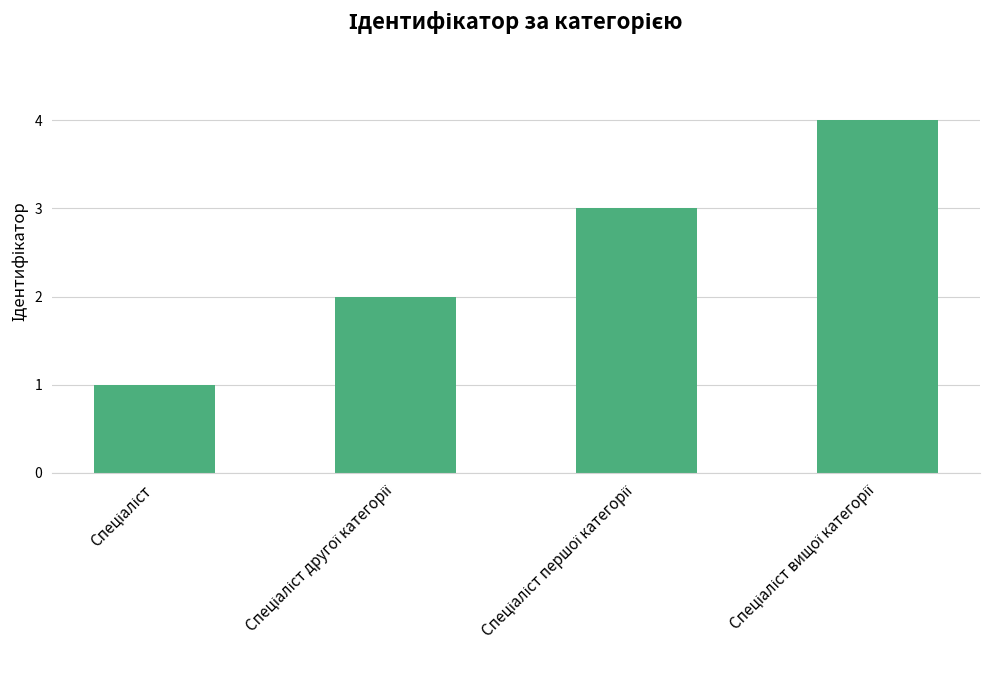

Does the chart contain stacked bars?

No